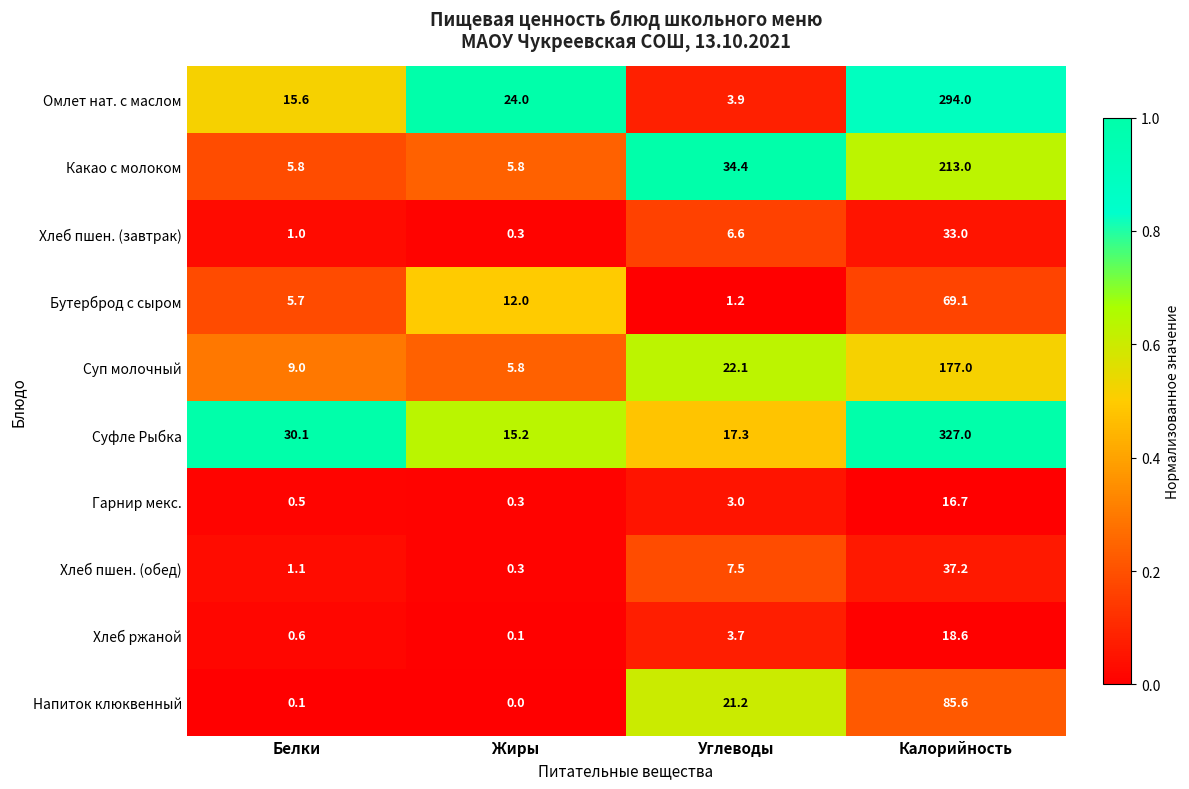

How many data points in Хлеб пшен. (обед) are less than 7?

2